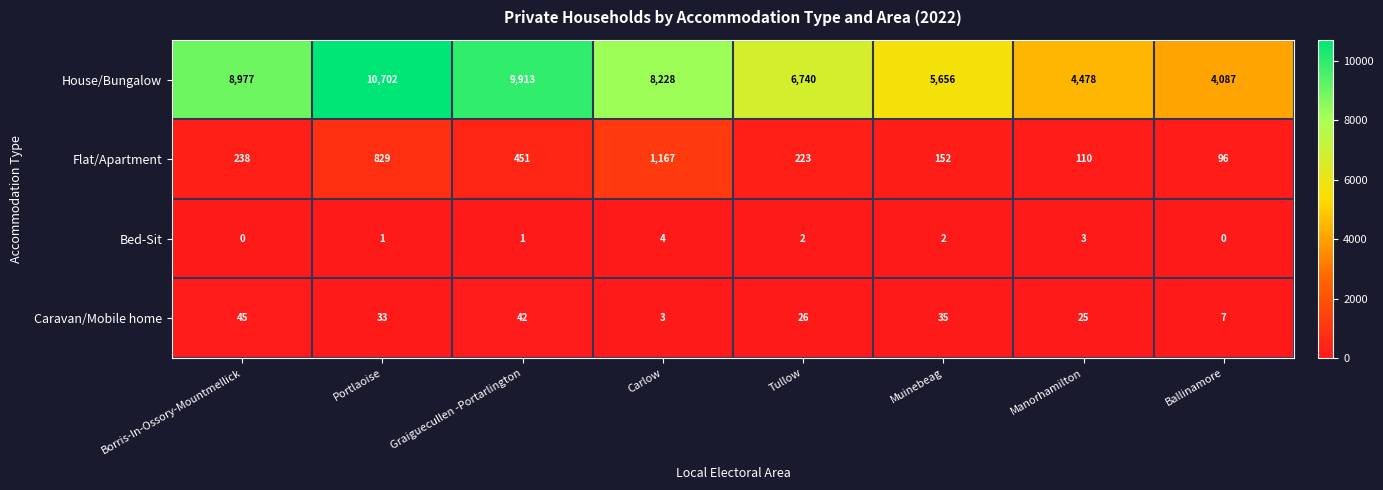

At Tullow, list the series in order from largest to smallest.

House/Bungalow, Flat/Apartment, Caravan/Mobile home, Bed-Sit